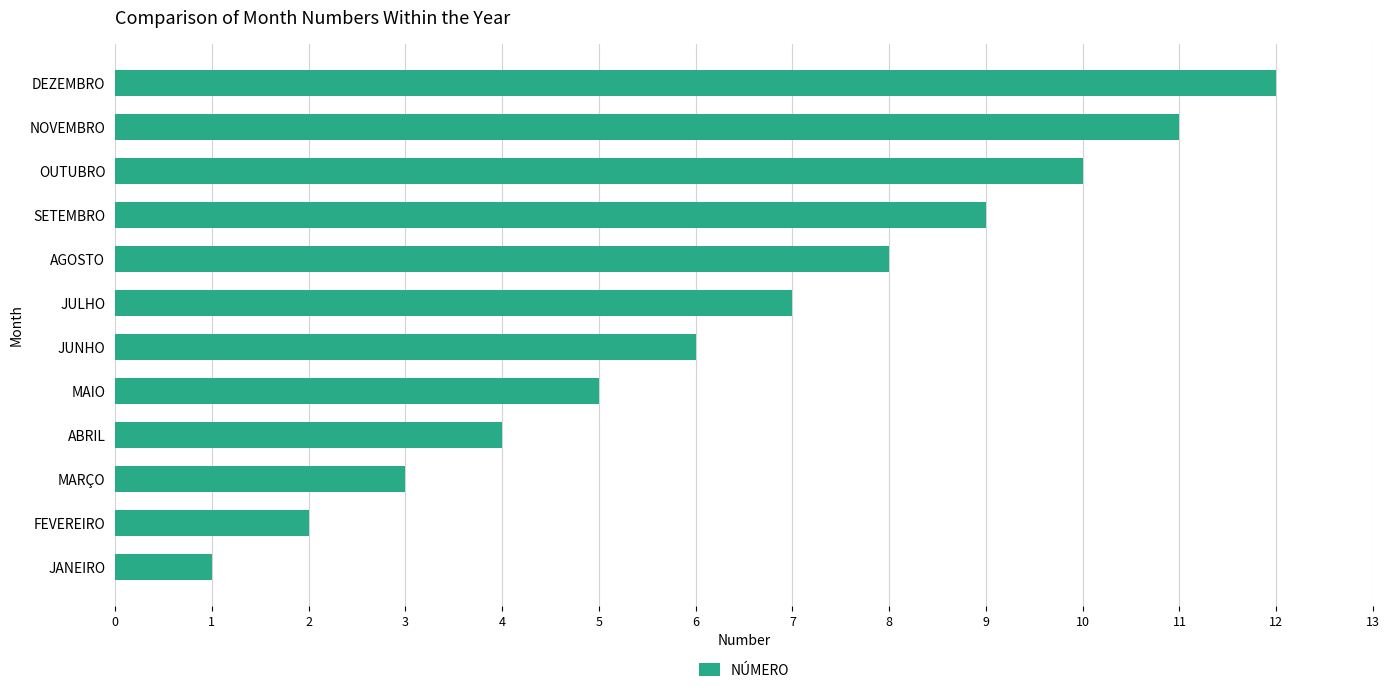

What is the difference between the second highest and second lowest values?

9